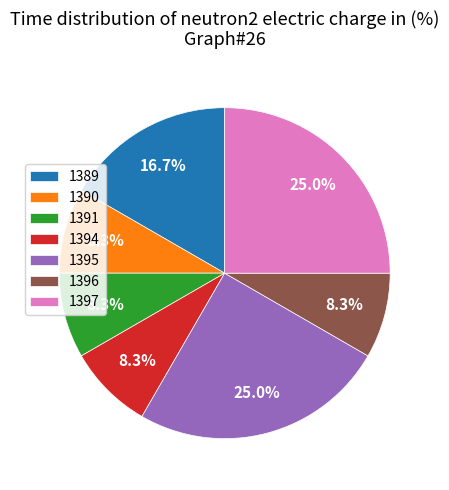

How many slices are in this pie chart?

7